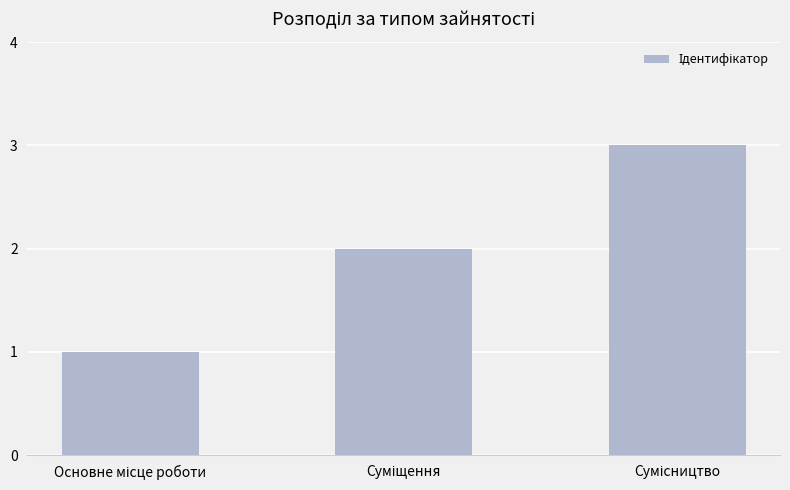

How many data points does each series have?

3